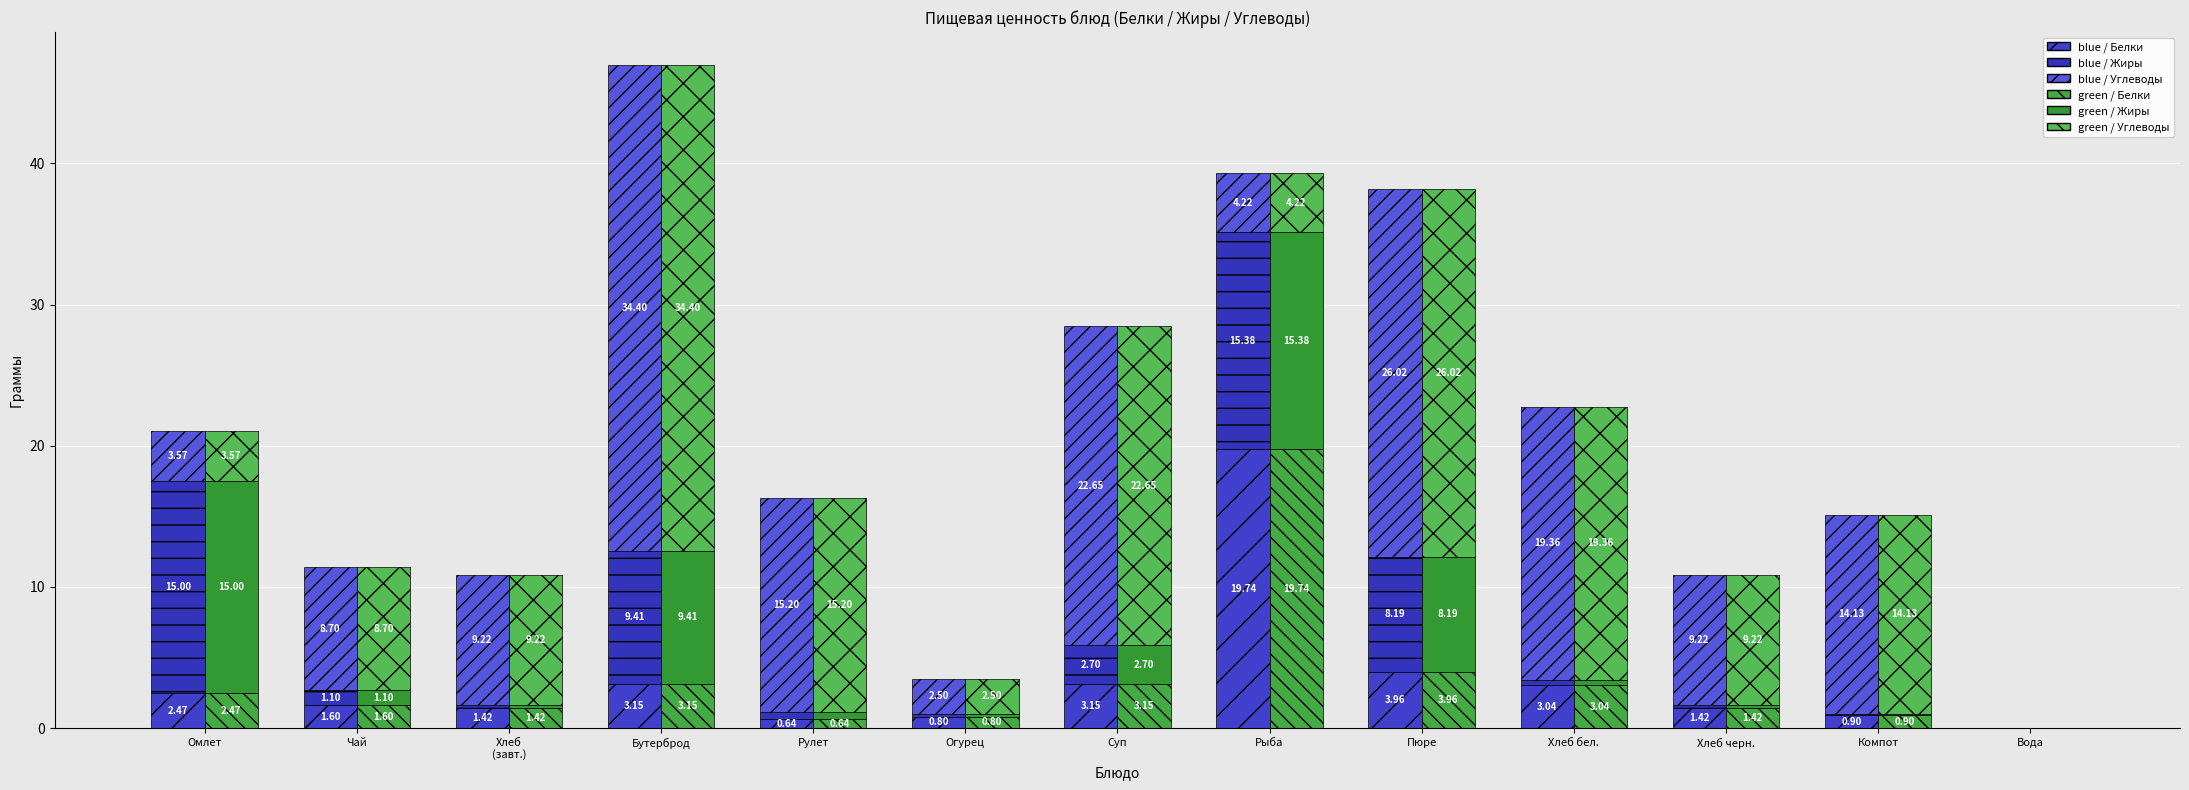

The value of blue / Углеводы at Огурец is 2.5. True or false?

True